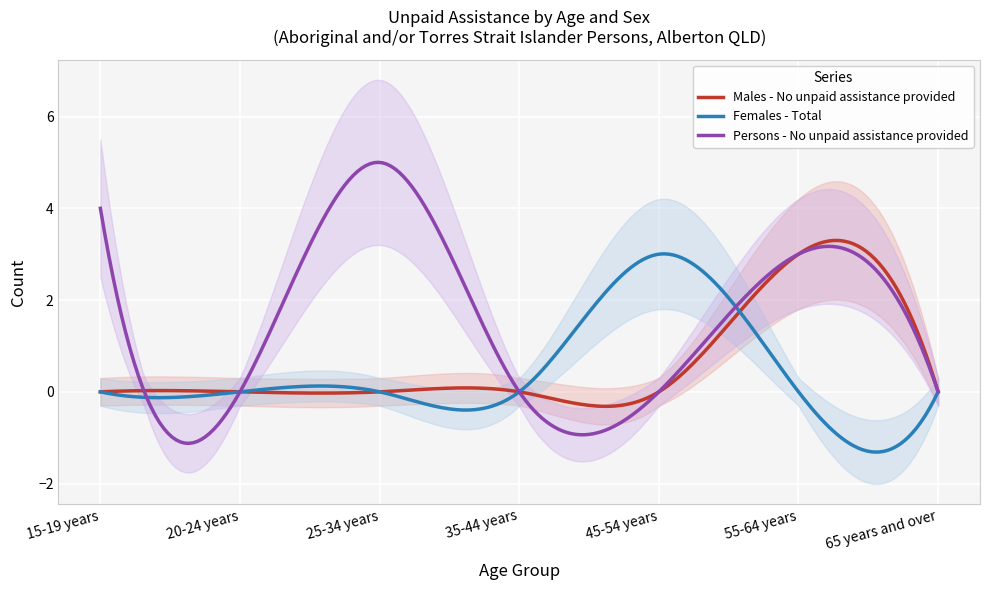

At which label is Females - Total closest to 1?

15-19 years